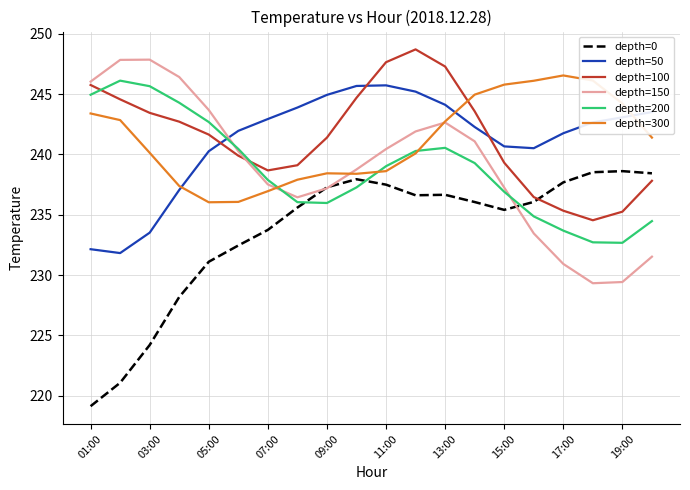

How many values in the depth=100 series are below 241?

9